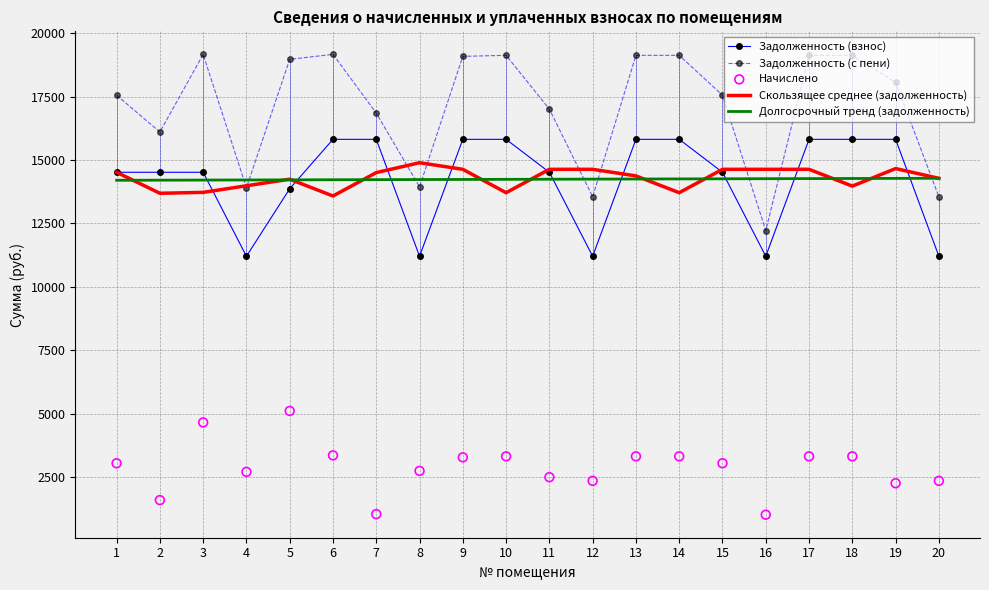

Is the value of Долгосрочный тренд (задолженность) at 10 greater than the value of Скользящее среднее (задолженность) at 11?

No